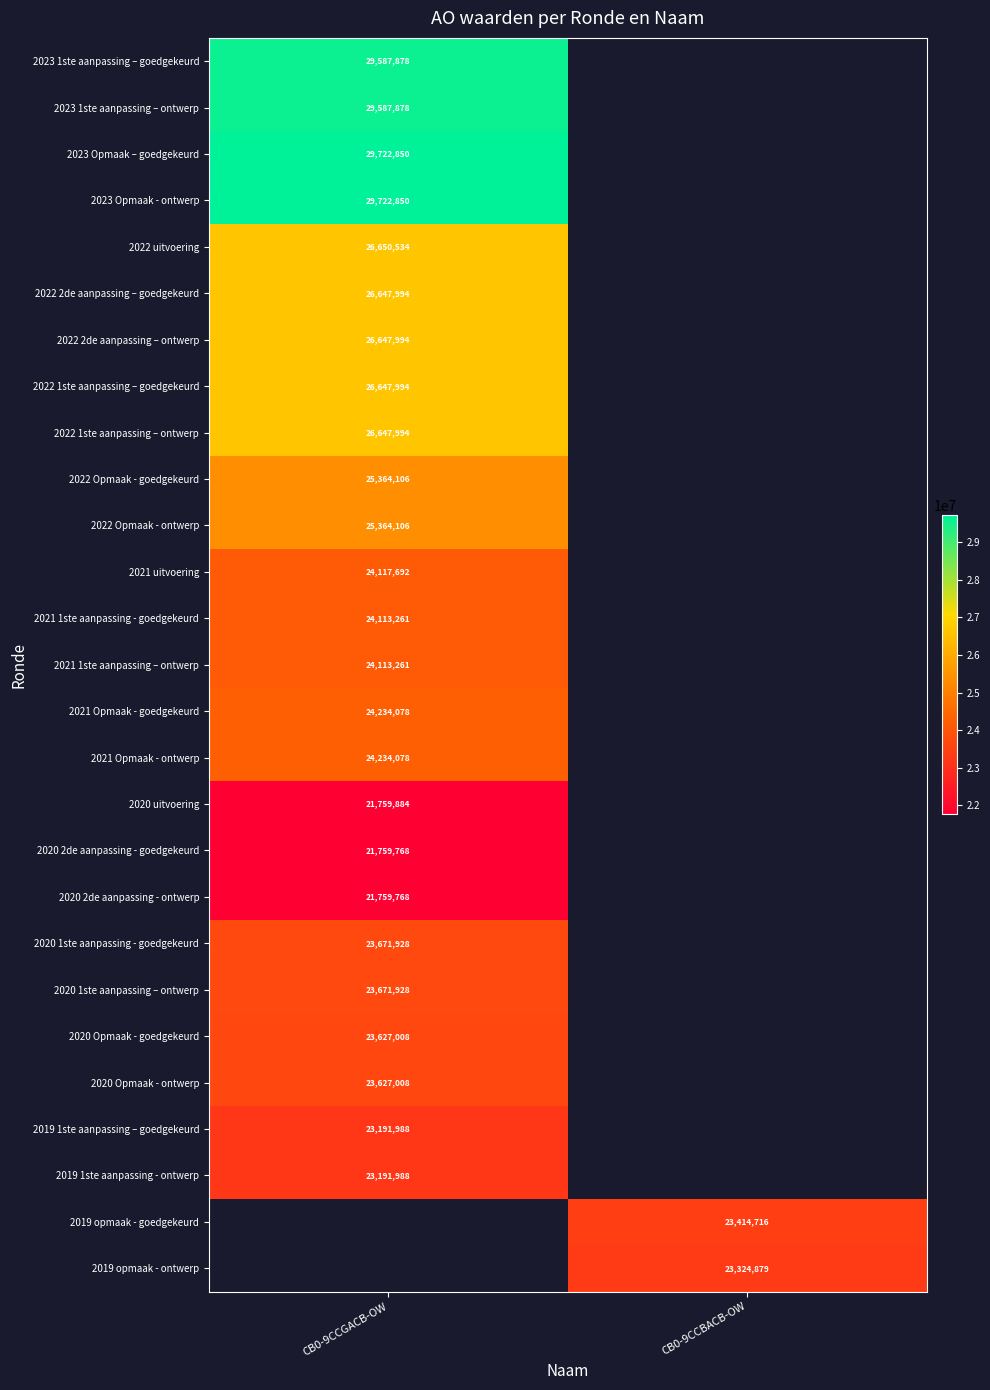

Is it true that 2020 1ste aanpassing – ontwerp equals 23671928 at CB0-9CCGACB-OW?

True